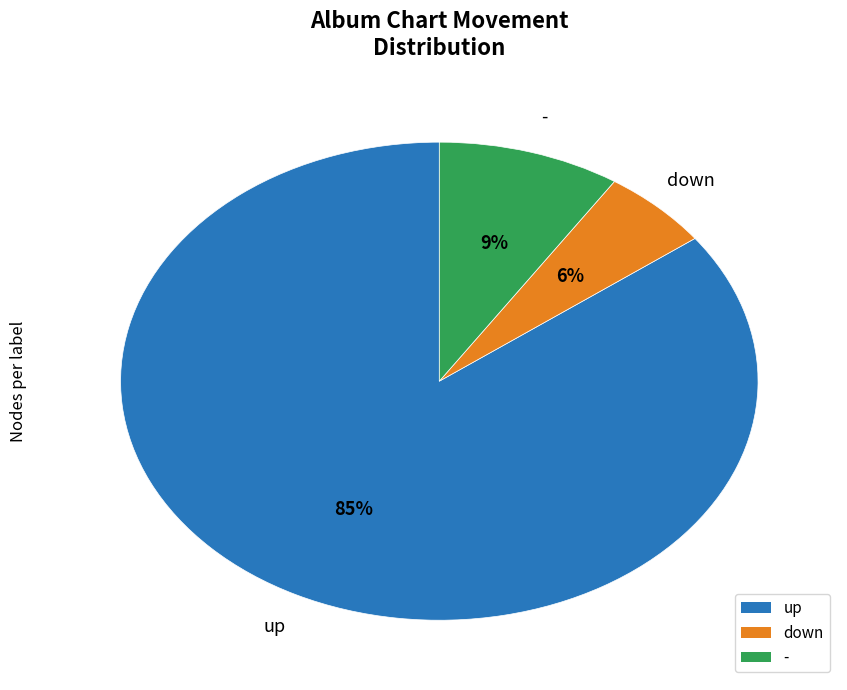

To the nearest percent, what is the average slice percentage?

33%